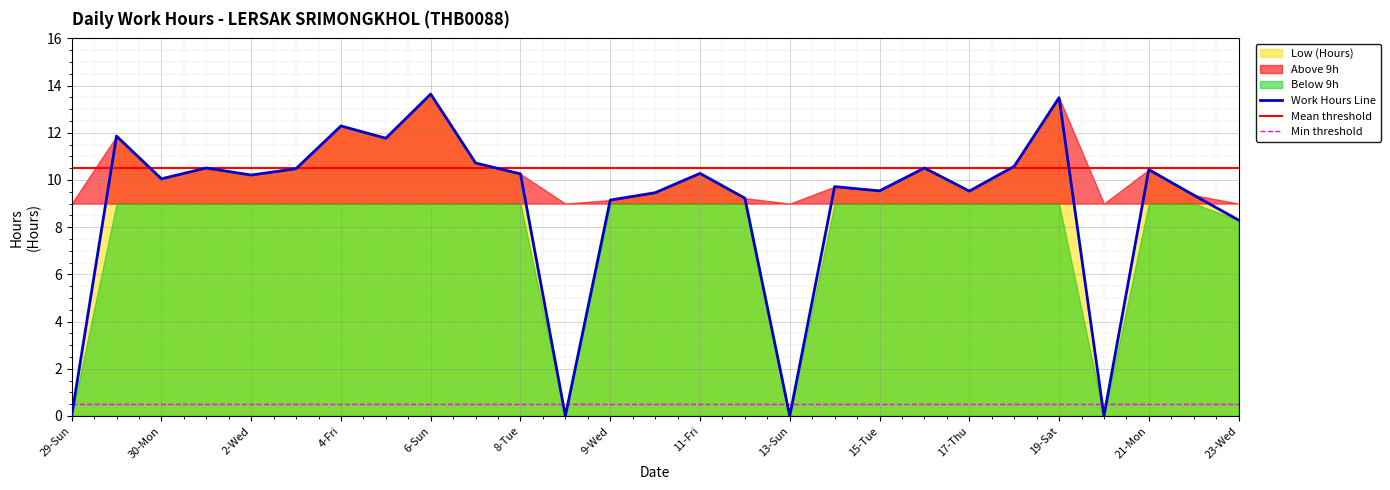

The value at 20-Sun is 0.0. True or false?

True